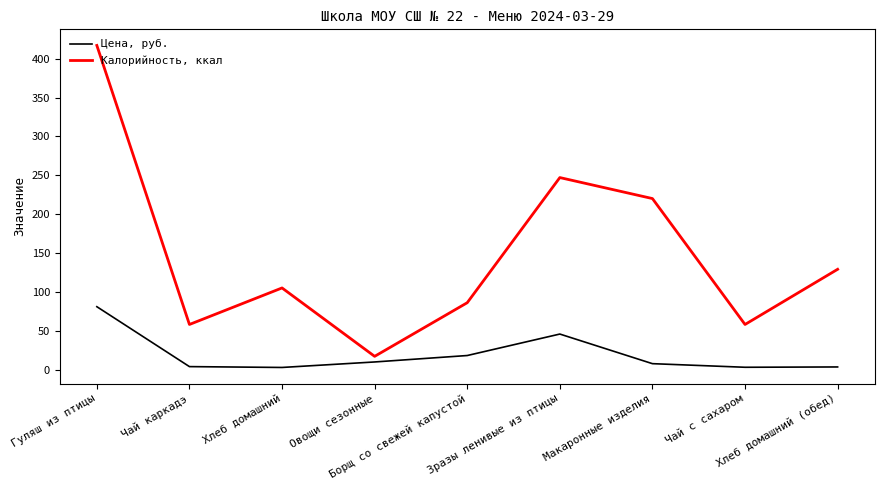

True or false: Цена, руб. and Калорийность, ккал intersect in this chart.

False